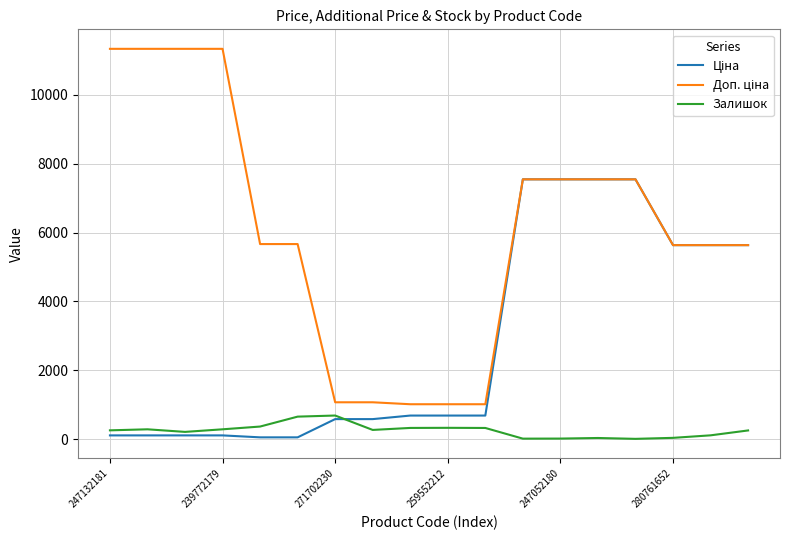

How many lines are shown in the chart?

3